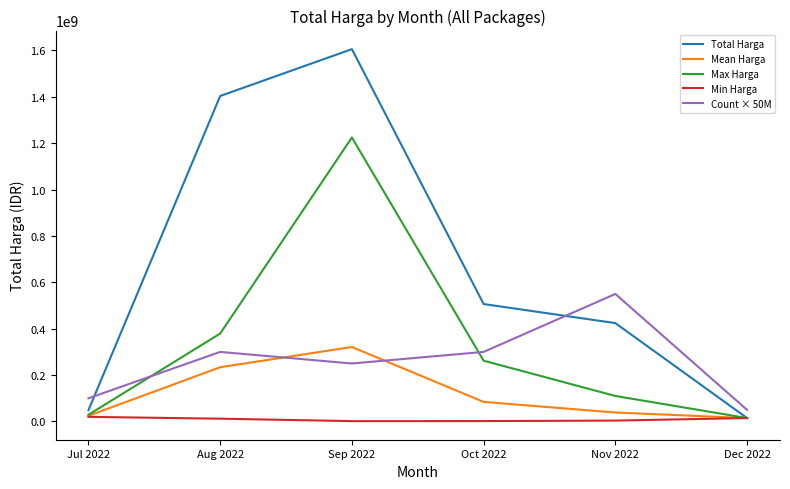

Between Aug 2022 and Oct 2022, which series saw the biggest shift?

Total Harga